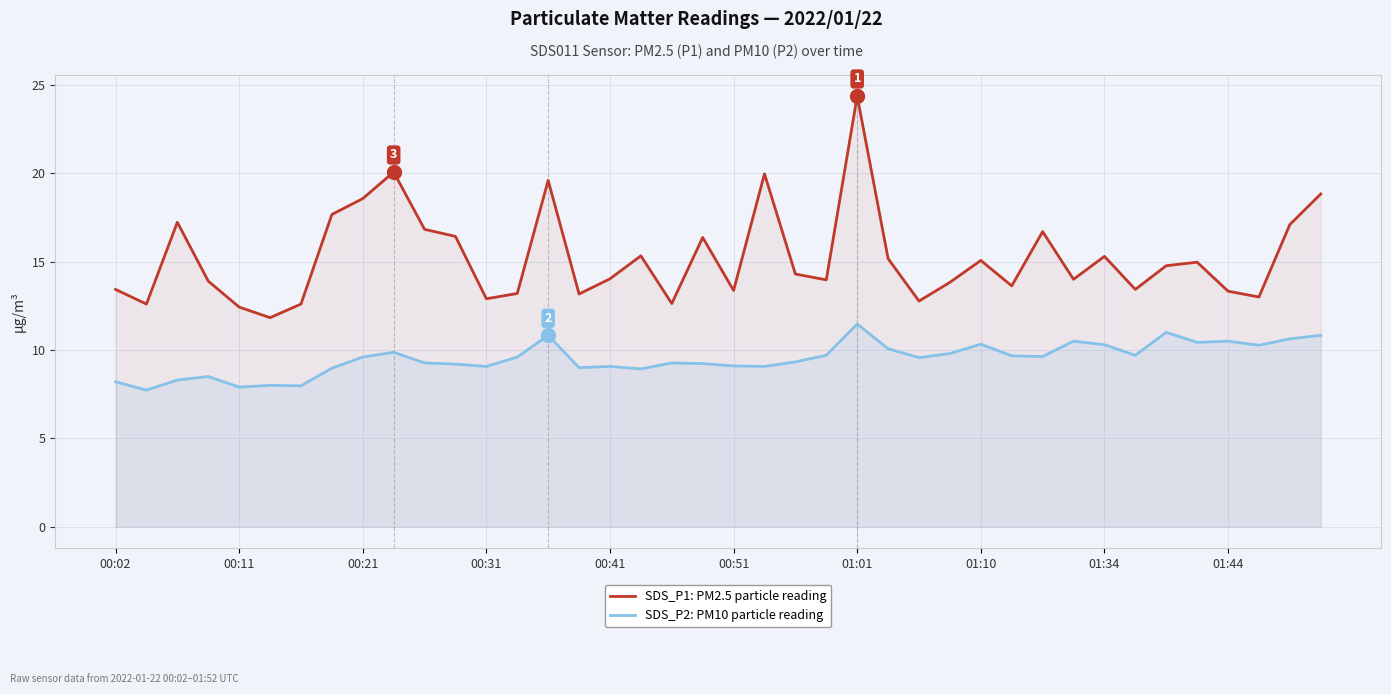

How many data points in SDS_P2: PM10 particle reading are less than 9?

9